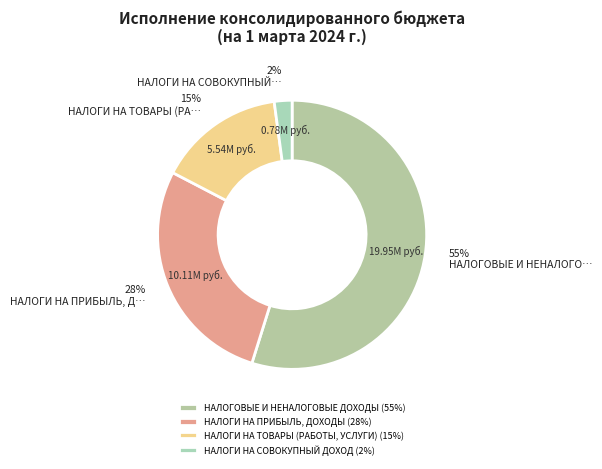

To the nearest percent, what is the combined percentage of НАЛОГОВЫЕ И НЕНАЛОГОВЫЕ ДОХОДЫ and НАЛОГИ НА ТОВАРЫ (РАБОТЫ, УСЛУГИ)?

70%